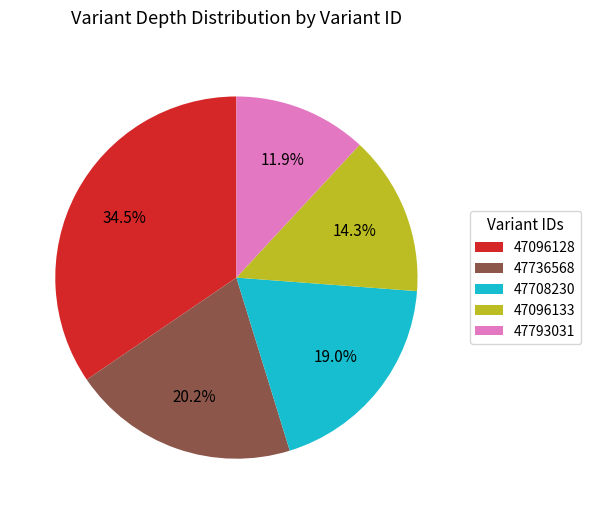

What is the ratio of the value at 47096128 to the value at 47736568?

1.7